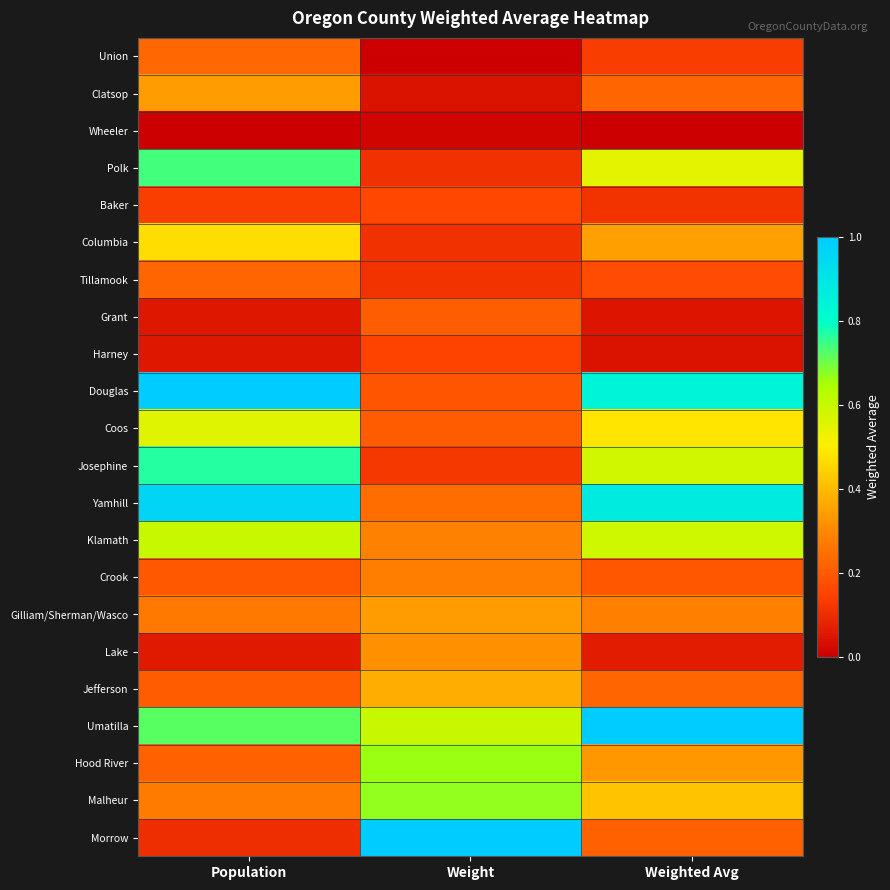

Reading left to right, transcribe all the data shown in this chart.

Union: Population=0.2	Weight=0.0	Weighted Avg=0.1
Clatsop: Population=0.3	Weight=0.0	Weighted Avg=0.2
Wheeler: Population=0.0	Weight=0.0	Weighted Avg=0.0
Polk: Population=0.7	Weight=0.1	Weighted Avg=0.5
Baker: Population=0.1	Weight=0.2	Weighted Avg=0.1
Columbia: Population=0.5	Weight=0.1	Weighted Avg=0.3
Tillamook: Population=0.2	Weight=0.1	Weighted Avg=0.2
Grant: Population=0.1	Weight=0.2	Weighted Avg=0.0
Harney: Population=0.1	Weight=0.1	Weighted Avg=0.0
Douglas: Population=1.0	Weight=0.2	Weighted Avg=0.8
Coos: Population=0.6	Weight=0.2	Weighted Avg=0.5
Josephine: Population=0.8	Weight=0.1	Weighted Avg=0.6
Yamhill: Population=1.0	Weight=0.2	Weighted Avg=0.9
Klamath: Population=0.6	Weight=0.3	Weighted Avg=0.6
Crook: Population=0.2	Weight=0.3	Weighted Avg=0.2
Gilliam/Sherman/Wasco: Population=0.3	Weight=0.3	Weighted Avg=0.3
Lake: Population=0.1	Weight=0.3	Weighted Avg=0.1
Jefferson: Population=0.2	Weight=0.4	Weighted Avg=0.2
Umatilla: Population=0.7	Weight=0.6	Weighted Avg=1.0
Hood River: Population=0.2	Weight=0.7	Weighted Avg=0.3
Malheur: Population=0.3	Weight=0.7	Weighted Avg=0.4
Morrow: Population=0.1	Weight=1.0	Weighted Avg=0.2